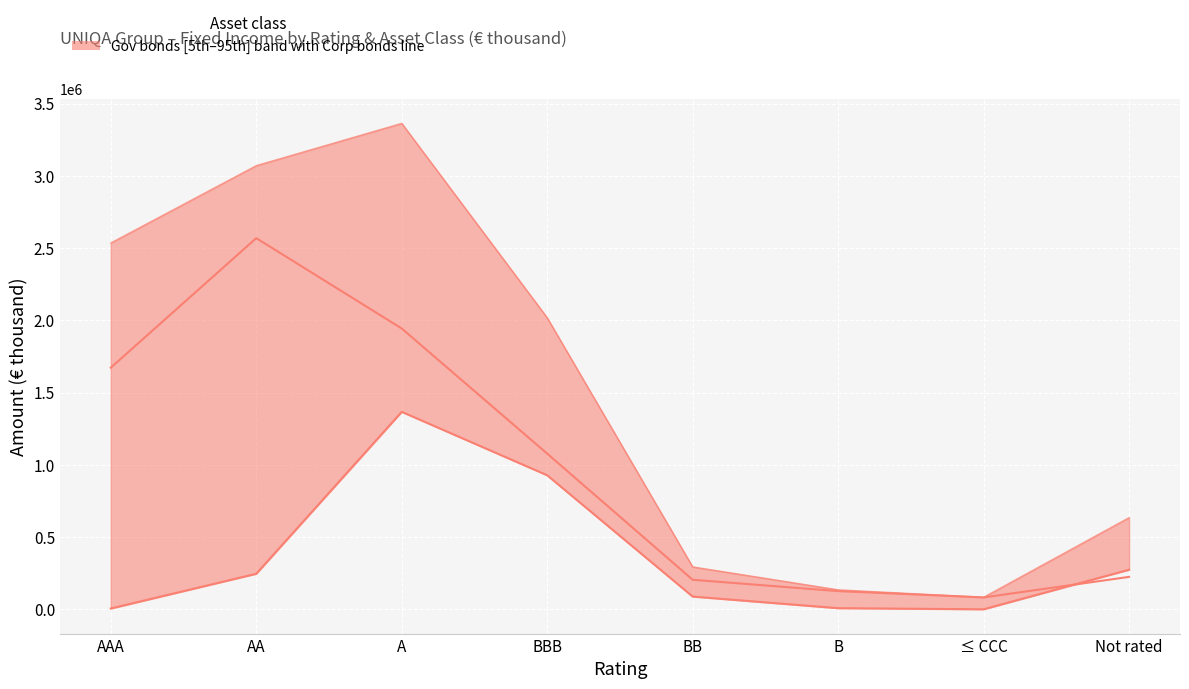

What is the difference between the maximum and second lowest values in the Total series?

3227656